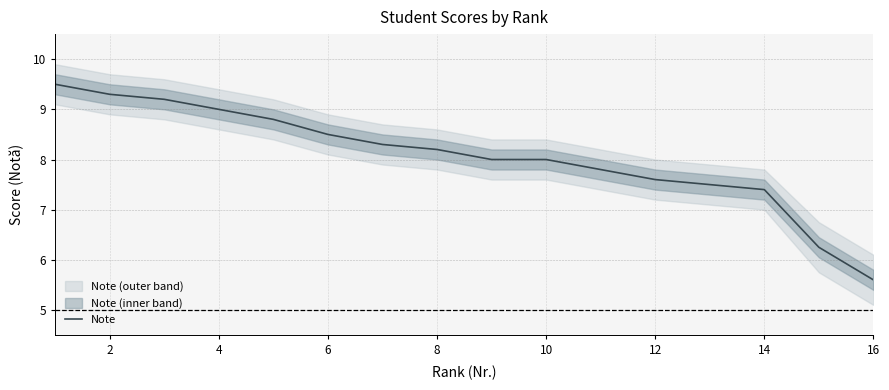

What is the value of the 1st point from the left?

9.5